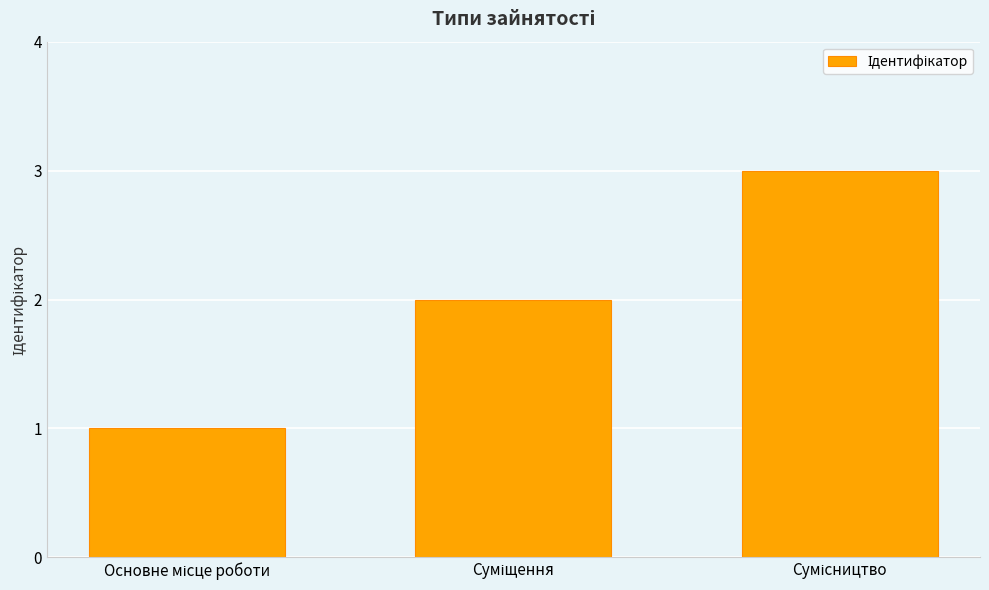

What is the maximum value shown in the chart?

3